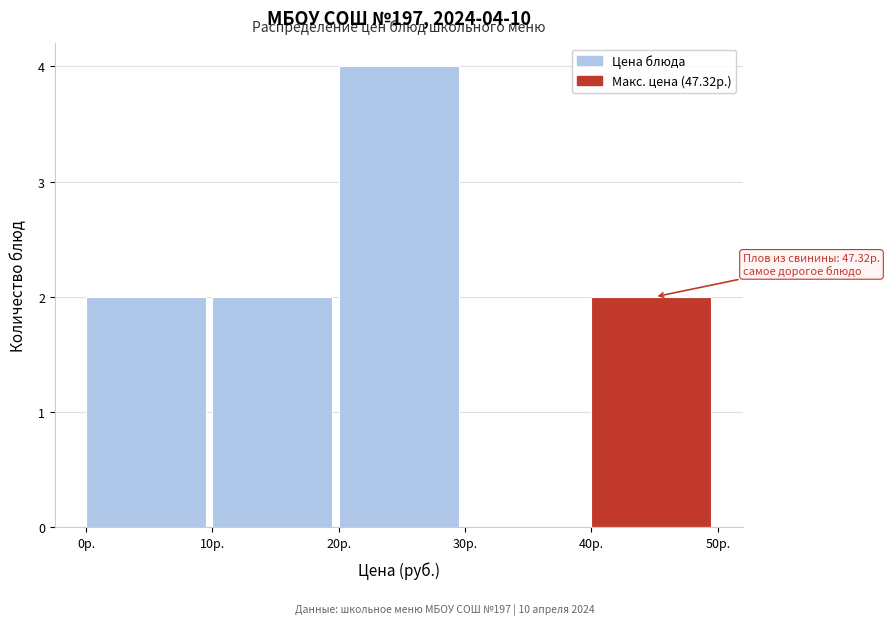

Which range on the x-axis has the tallest bar?

20 to 30